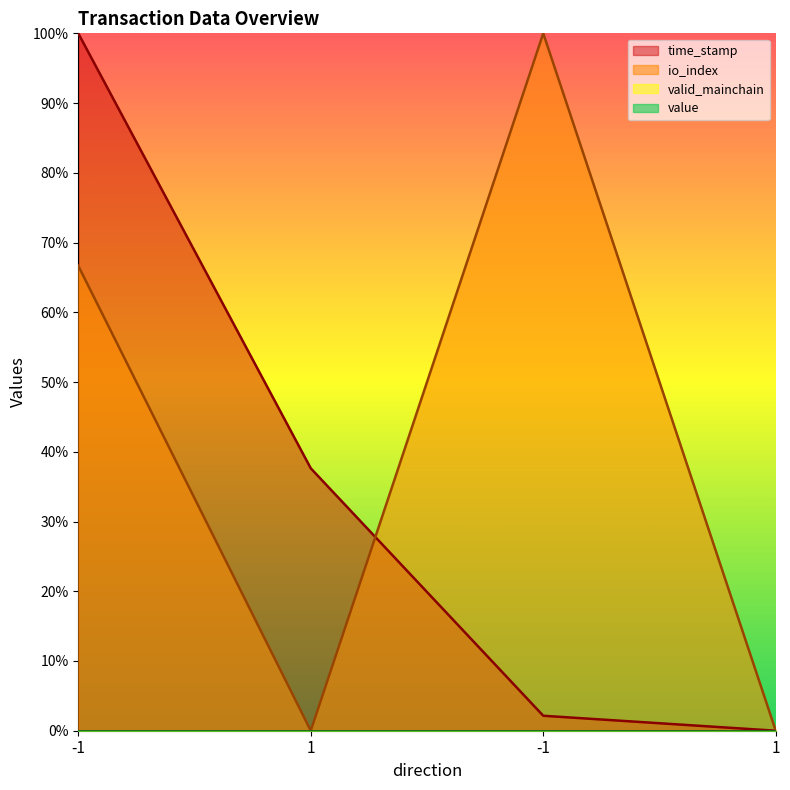

The io_index series shows -0.3 at 1. True or false?

False